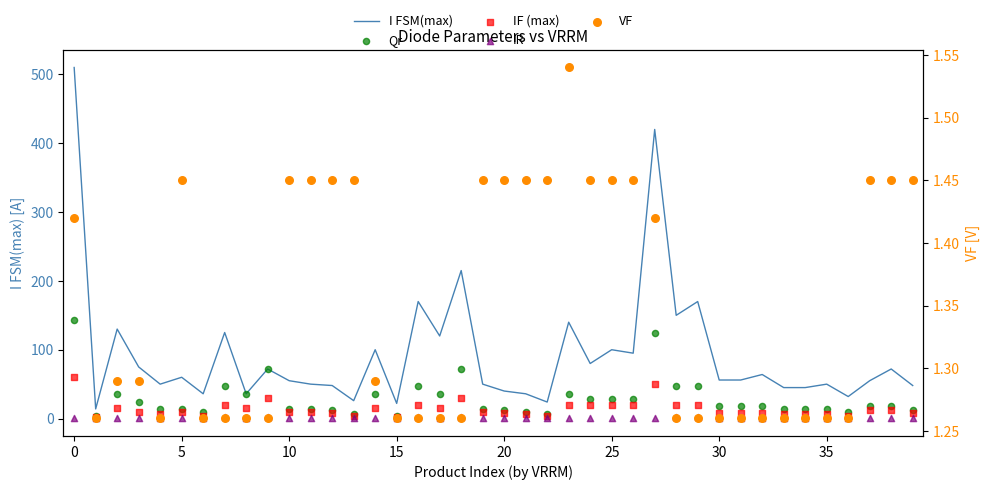

What is the total value across all series at 11?

76.5